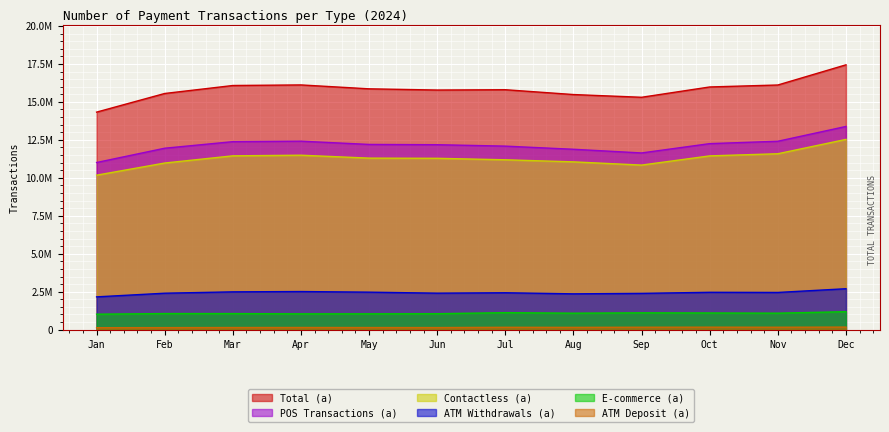

Which category has the lowest value in the Total (a) series?

Jan